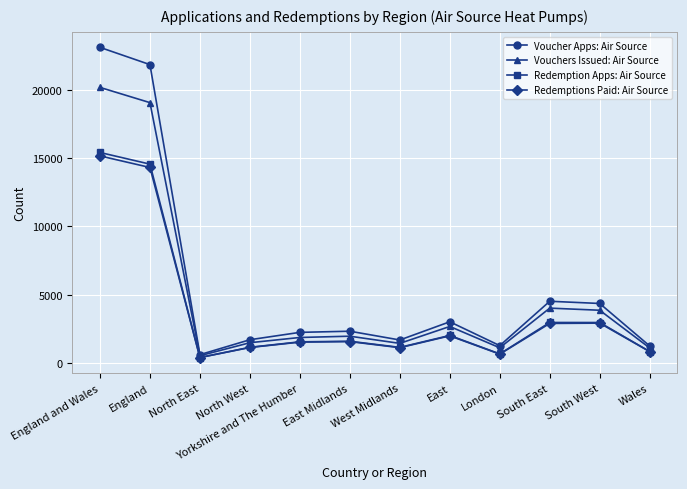

Does the chart have visible grid lines?

Yes